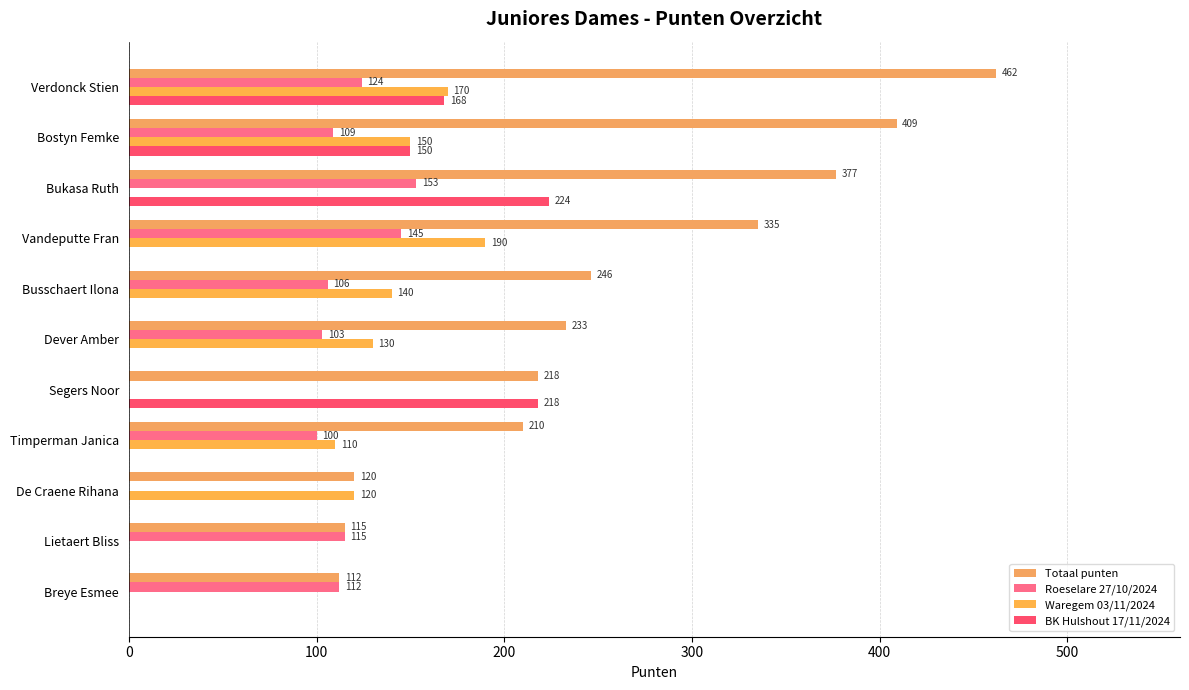

Which series has the largest total across all categories?

Totaal punten